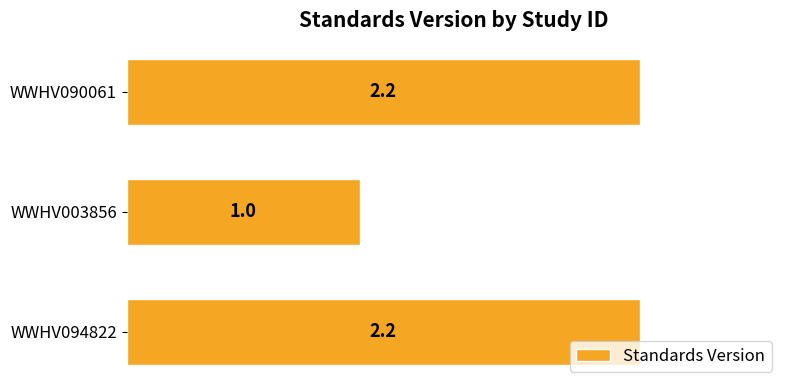

At which category does the chart reach its minimum across all series?

WWHV003856